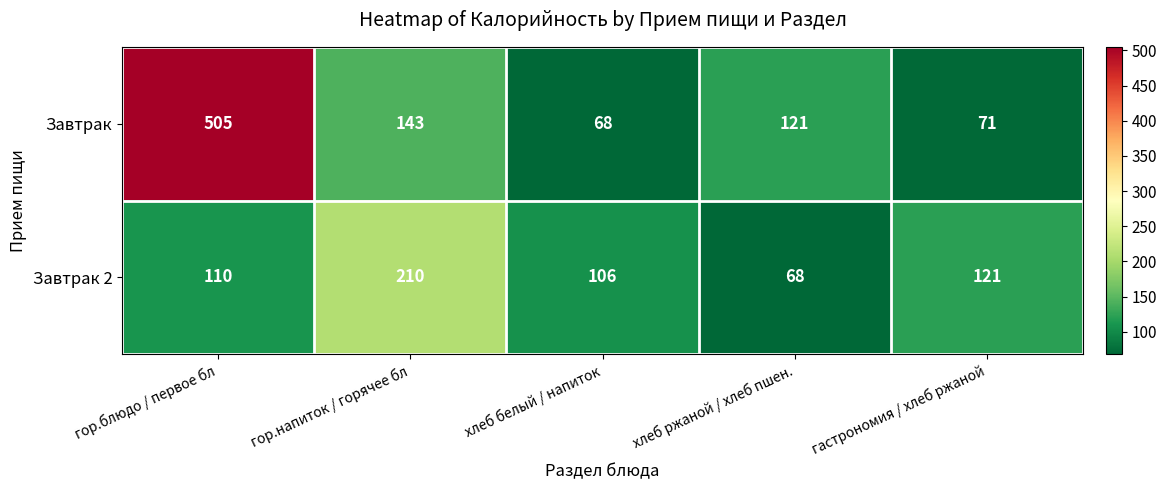

What is the sum of the Завтрак 2 values at гор.напиток / горячее бл and гастрономия / хлеб ржаной?

331